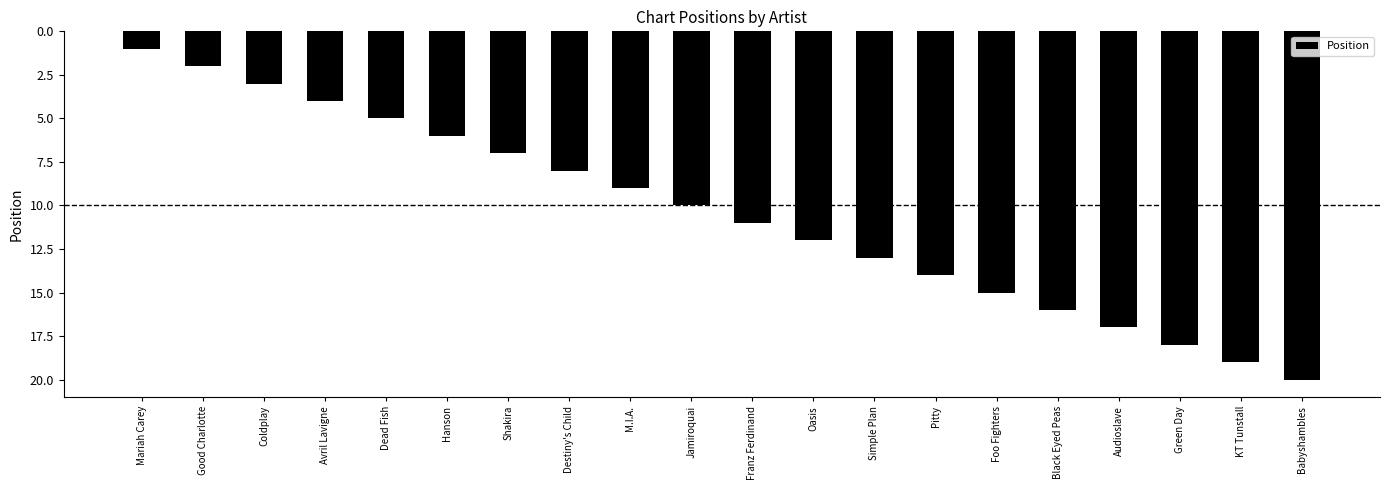

Reading right to left, what are all the values shown in this chart?

Babyshambles=20	KT Tunstall=19	Green Day=18	Audioslave=17	Black Eyed Peas=16	Foo Fighters=15	Pitty=14	Simple Plan=13	Oasis=12	Franz Ferdinand=11	Jamiroquai=10	M.I.A.=9	Destiny's Child=8	Shakira=7	Hanson=6	Dead Fish=5	Avril Lavigne=4	Coldplay=3	Good Charlotte=2	Mariah Carey=1